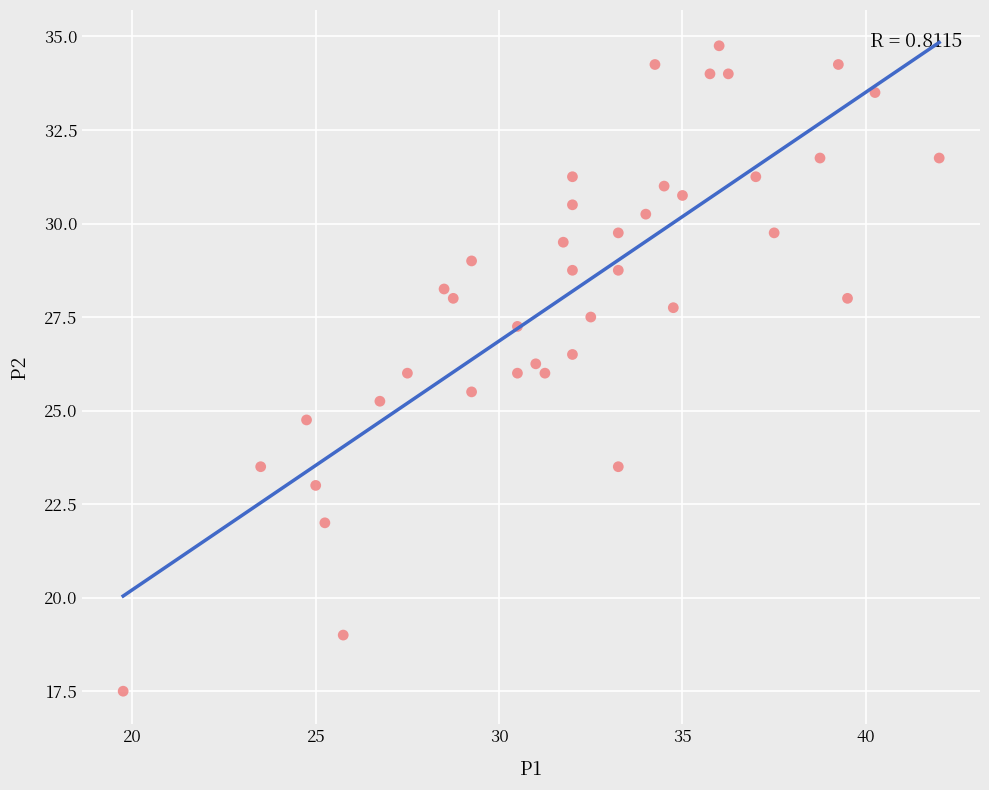

What is the range of X values (max minus min)?

22.2